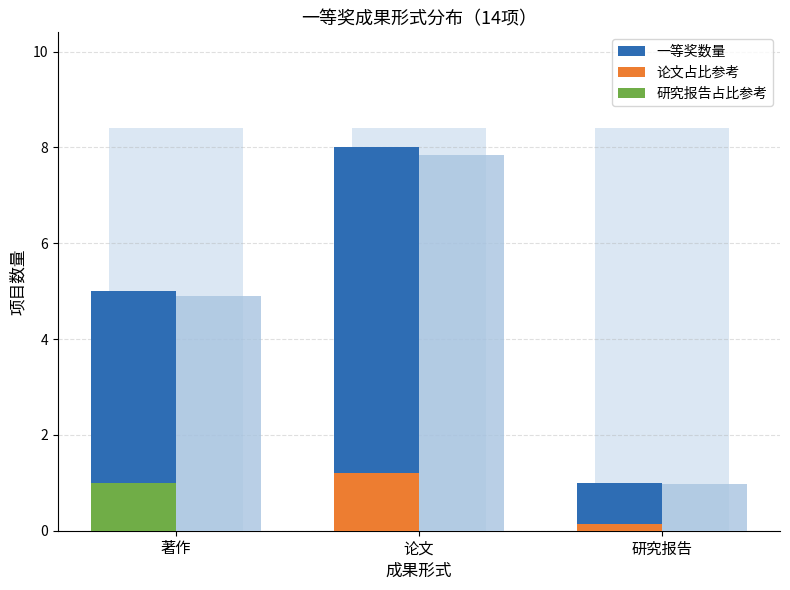

The value of 论文占比参考 at 著作 is 1.2. True or false?

False